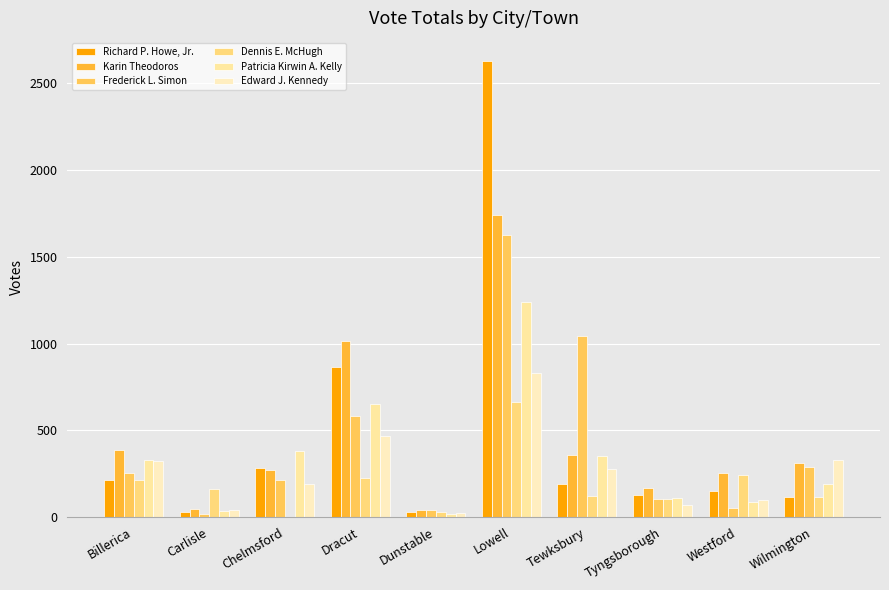

What is the maximum value for Richard P. Howe, Jr.?

2630